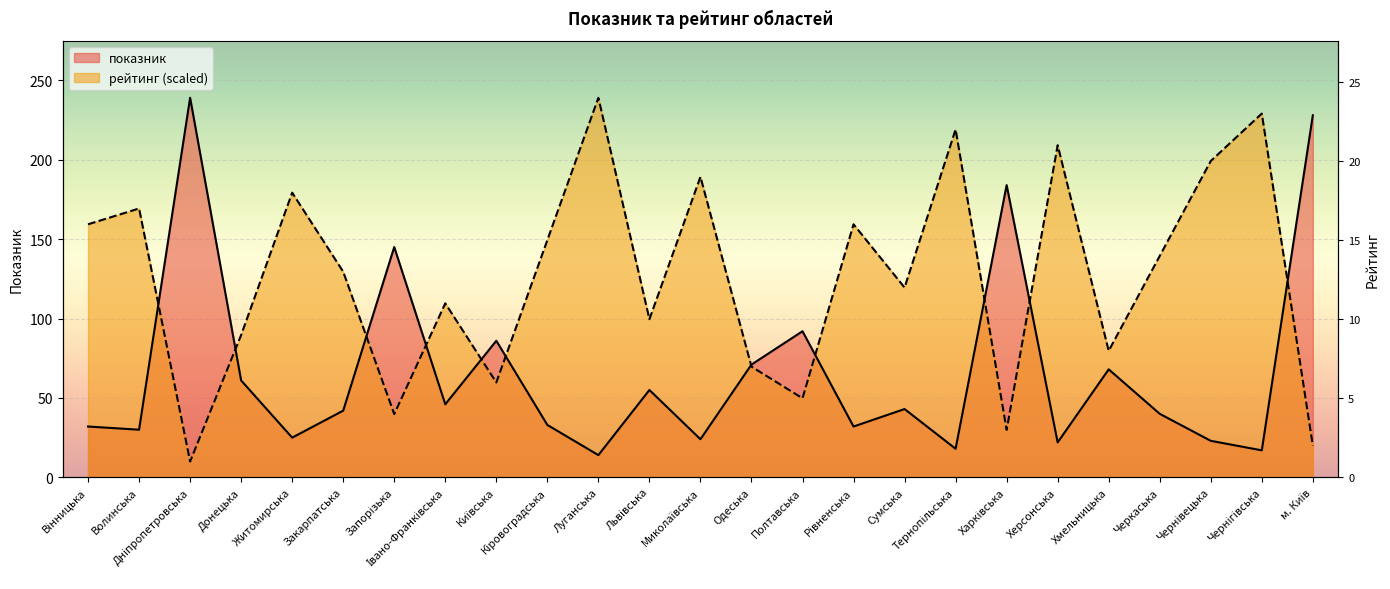

Rank the series at Чернігівська from lowest to highest value.

показник, рейтинг